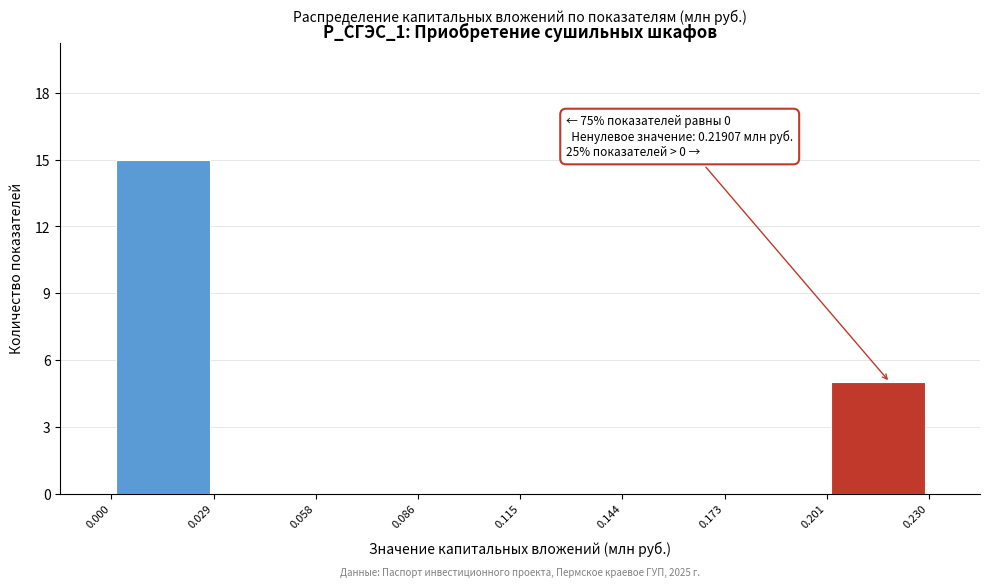

Which range on the x-axis has the tallest bar?

0.000 to 0.029